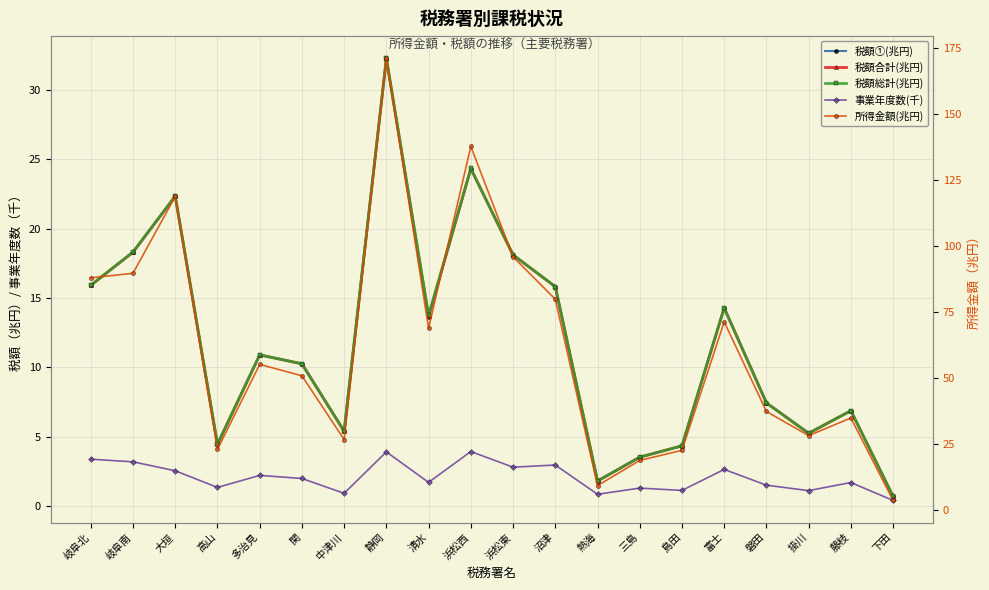

What is the maximum value shown in the chart?

171.3